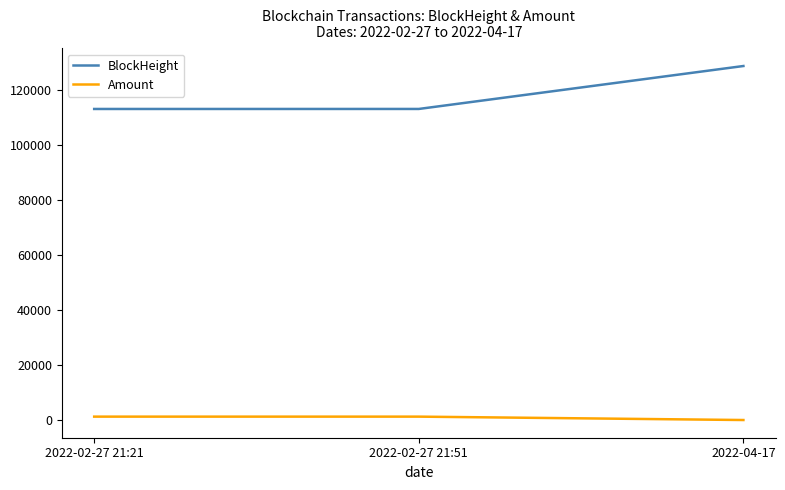

Which category has the highest value in the BlockHeight series?

2022-04-17